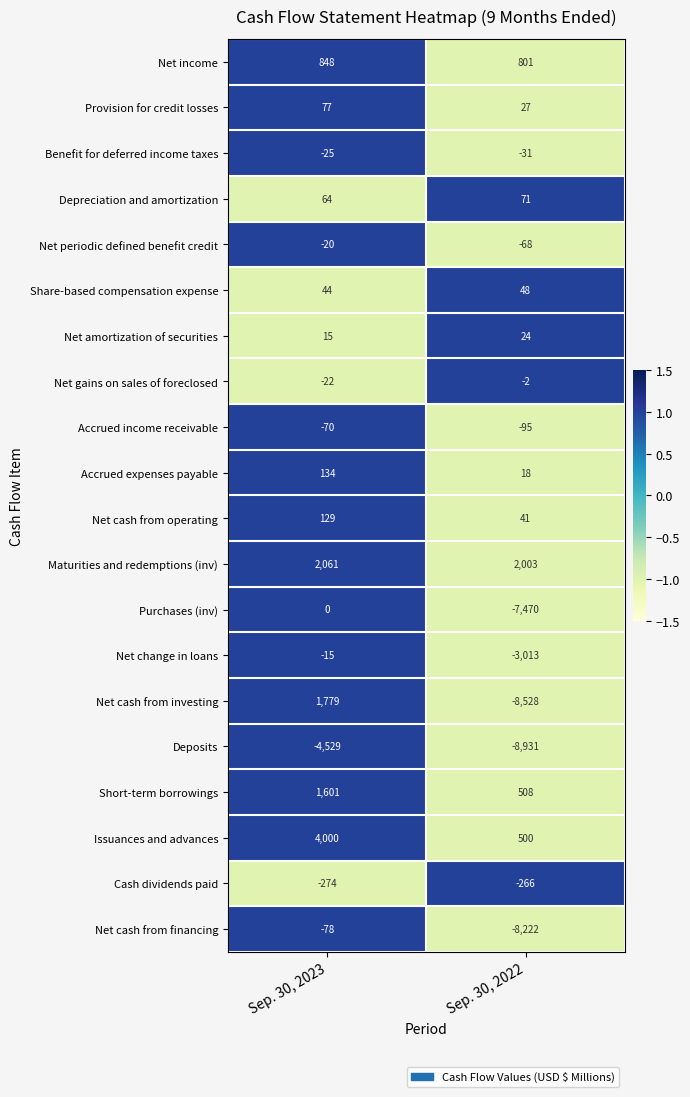

How many series are shown in this chart?

20